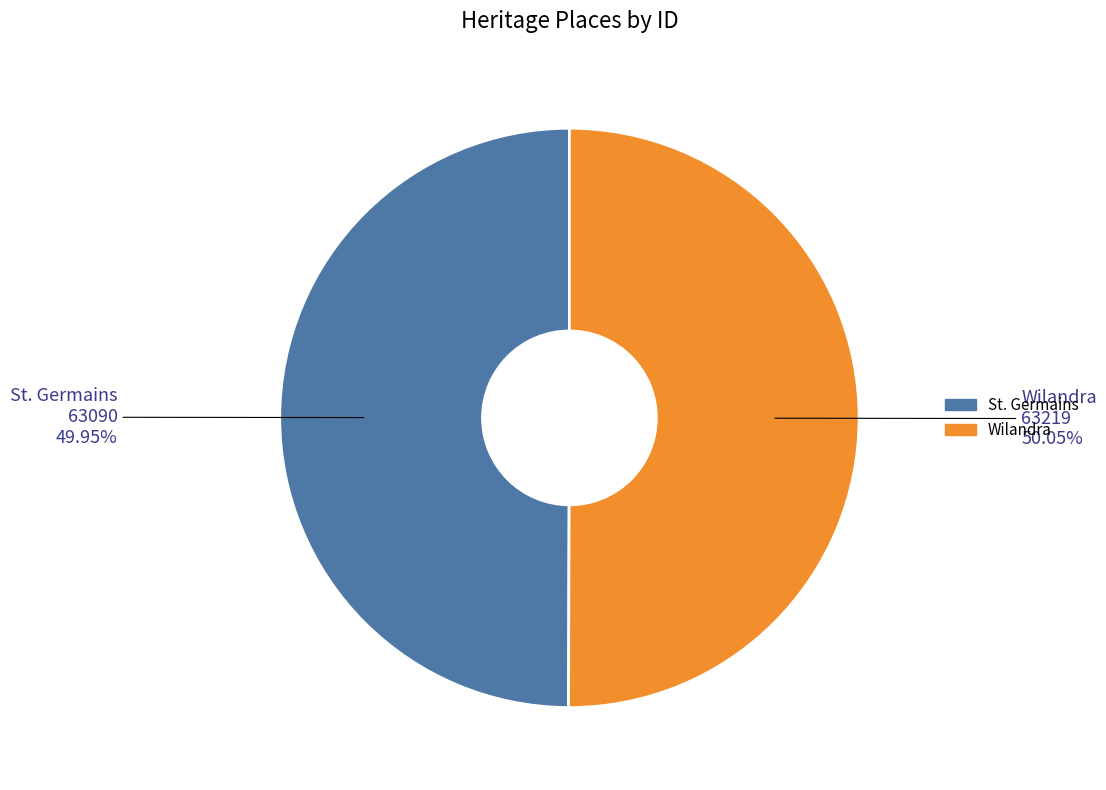

Is there any slice that represents more than half of the pie?

Yes